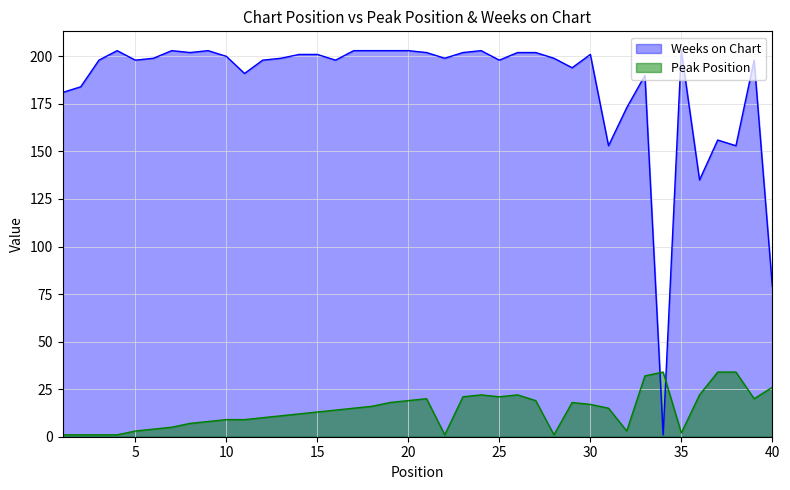

Reading left to right, list all the values displayed in this chart.

Peak Position: 1	1	1	1	3	4	5	7	8	9	9	10	11	12	13	14	15	16	18	19	20	1	21	22	21	22	19	1	18	17	15	3	32	34	2	22	34	34	20	26
Weeks on Chart: 181	184	198	203	198	199	203	202	203	200	191	198	199	201	201	198	203	203	203	203	202	199	202	203	198	202	202	199	194	201	153	173	190	1	203	135	156	153	198	79